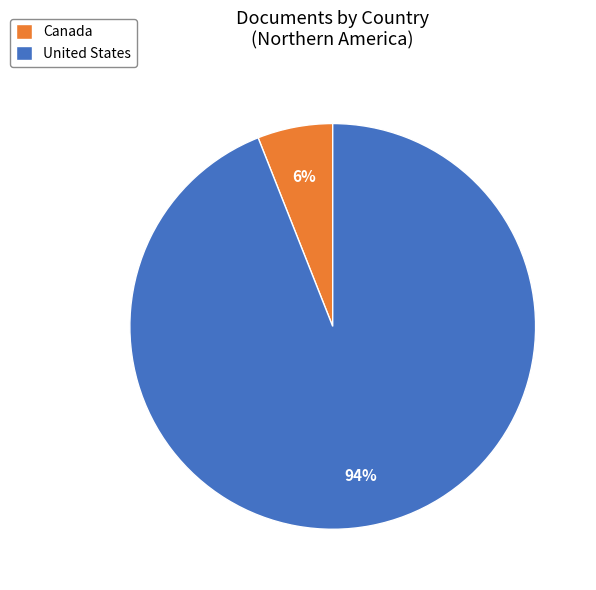

Rank the categories by value from lowest to highest.

Canada, United States